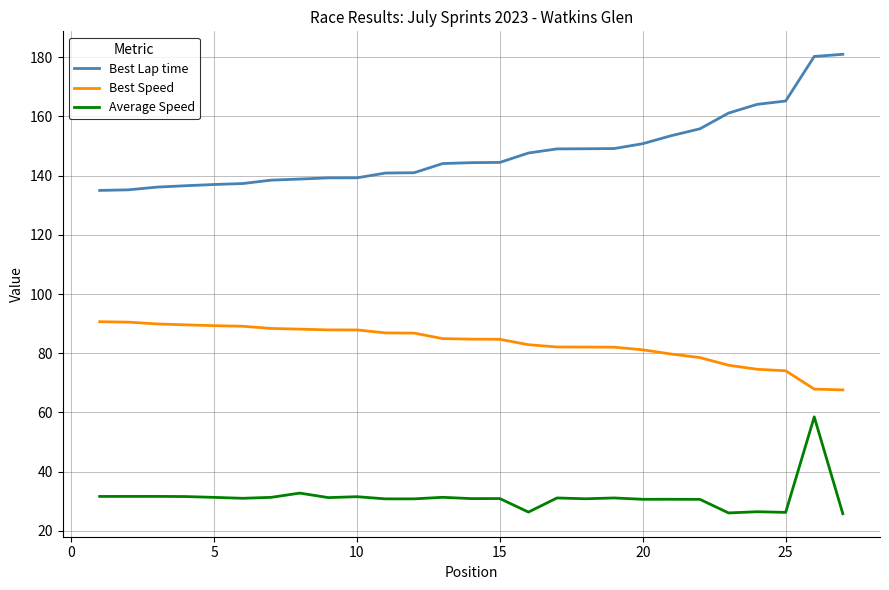

Rank the series by their maximum value, from highest to lowest.

Best Lap time, Best Speed, Average Speed